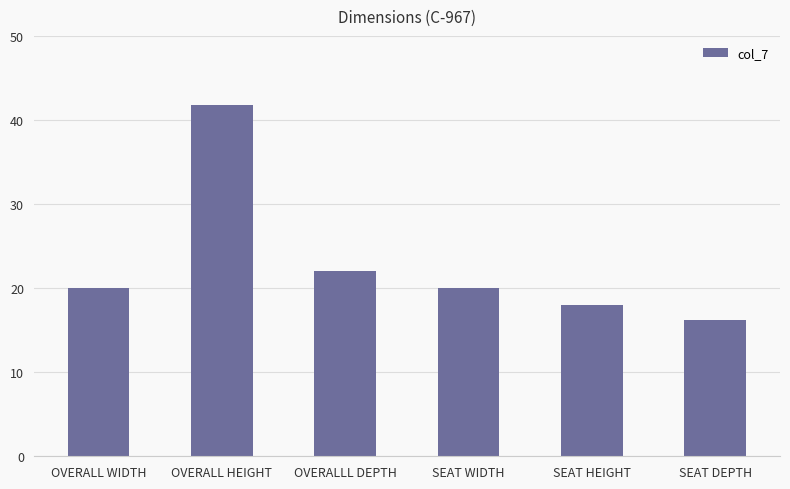

What is the change in value from OVERALL HEIGHT to SEAT DEPTH?

-25.5